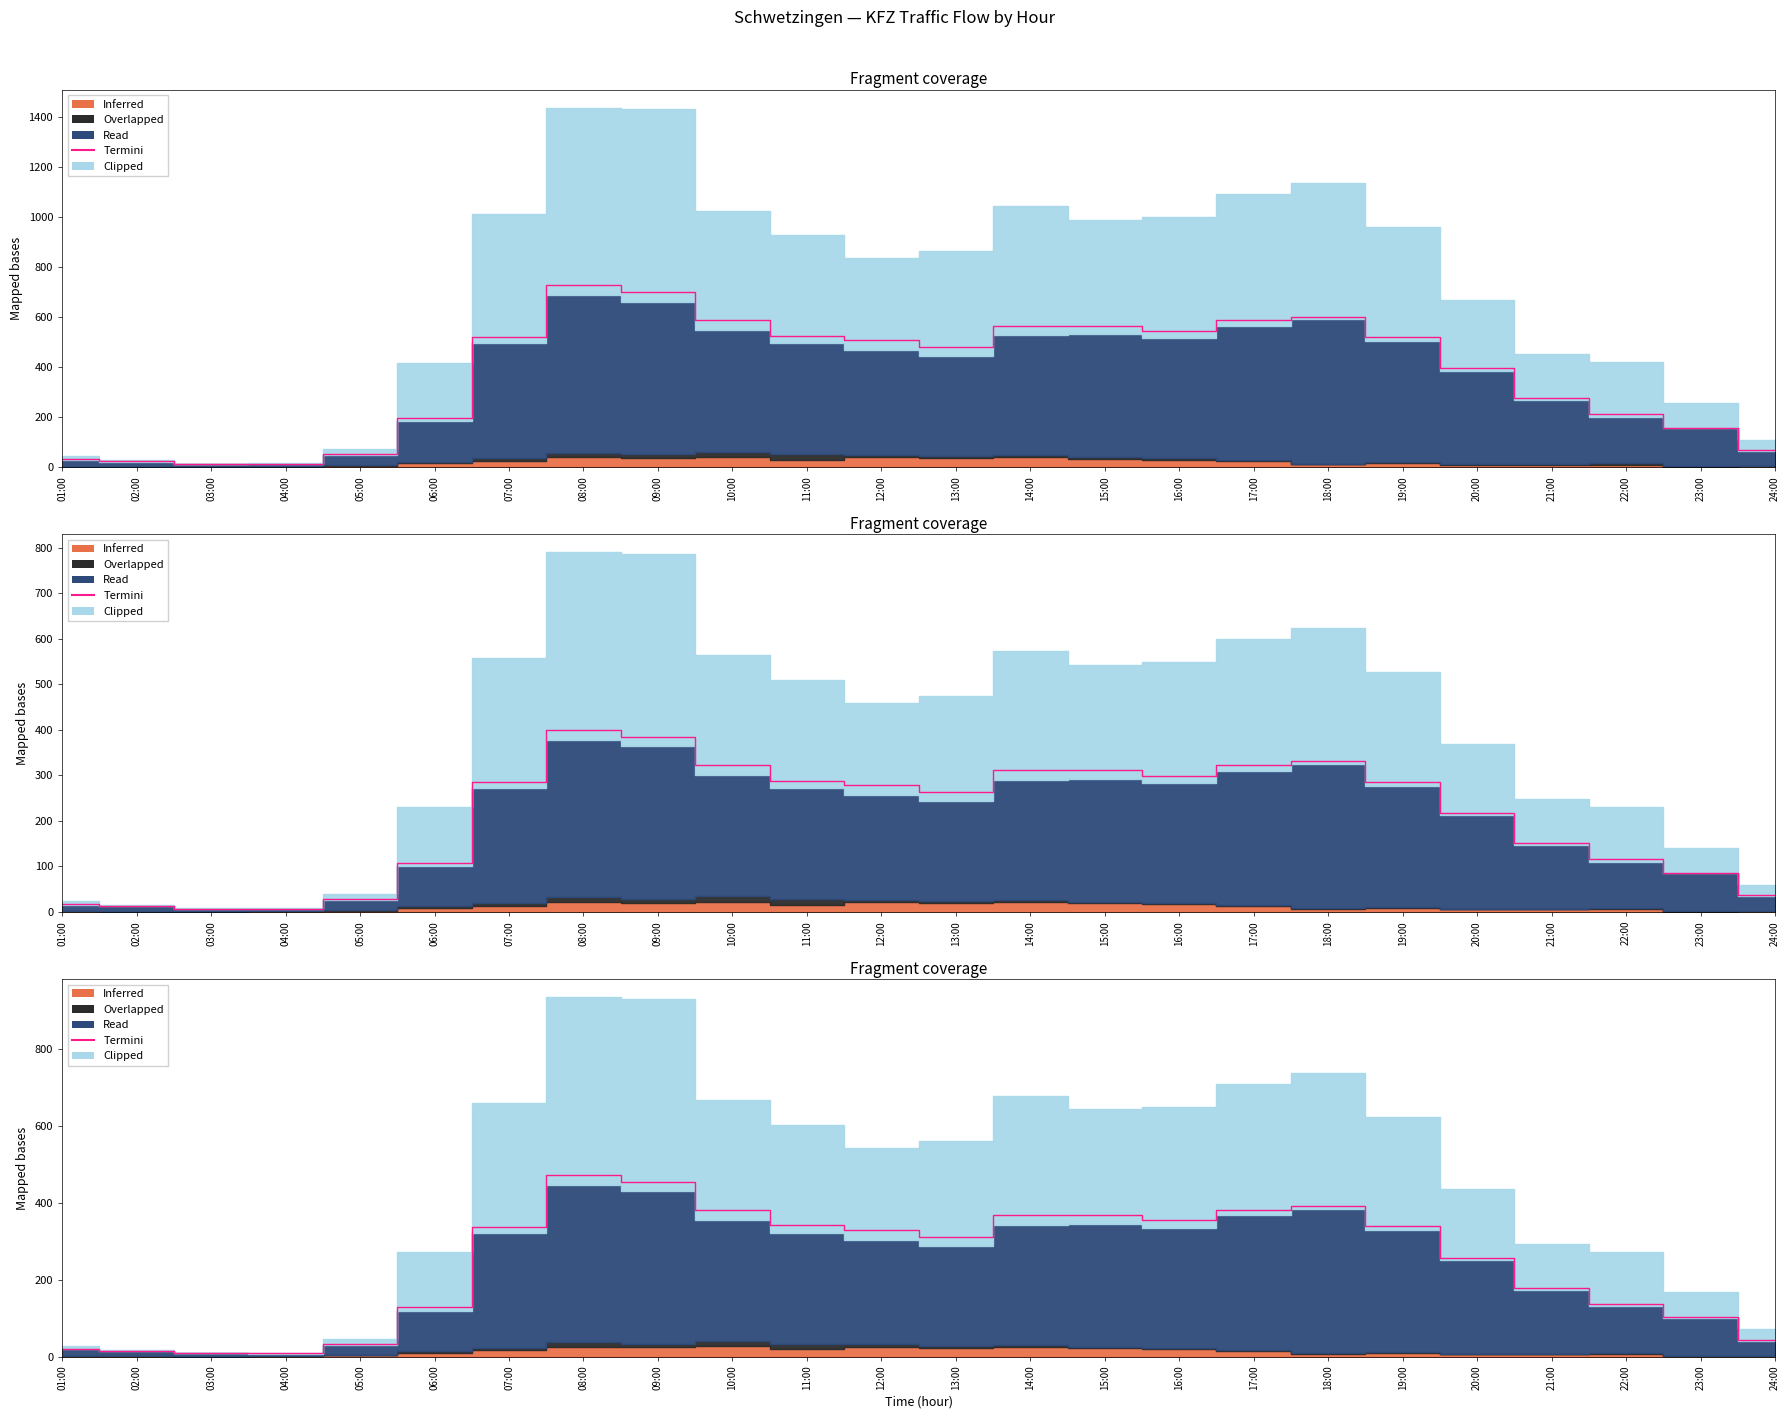

How many data points are above 328?

12